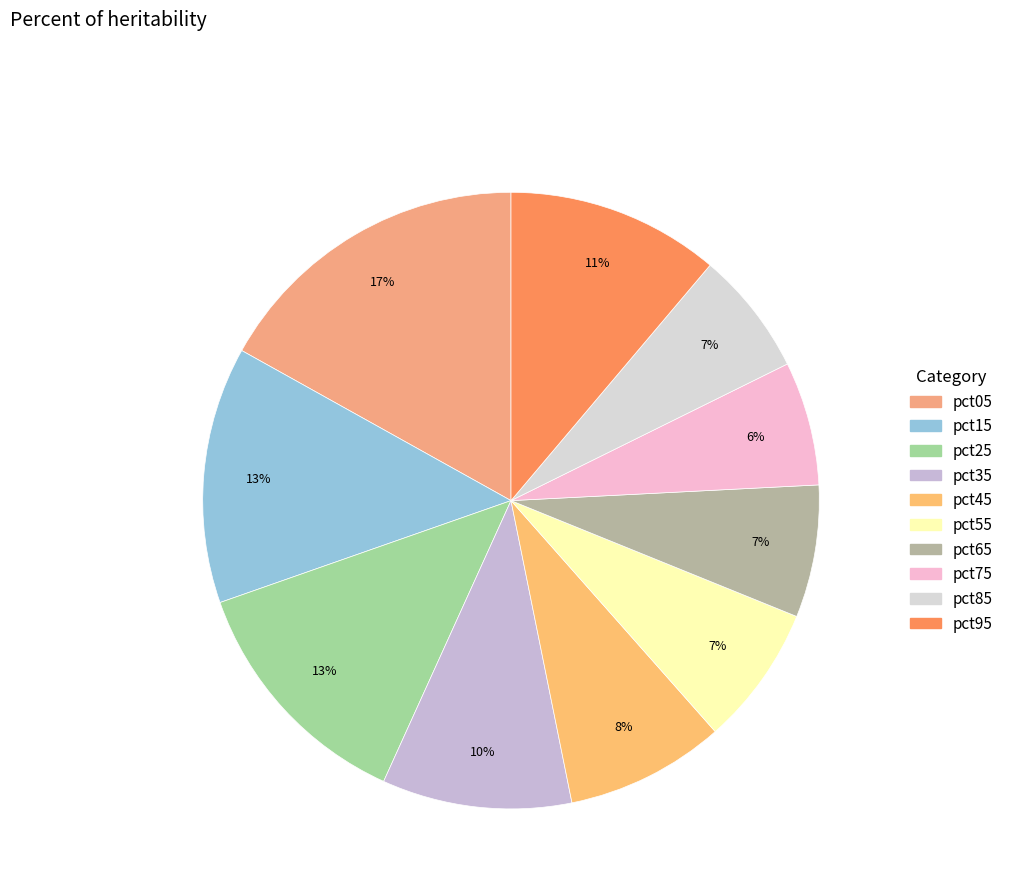

Is the sum of pct35 and pct45 greater than half?

No